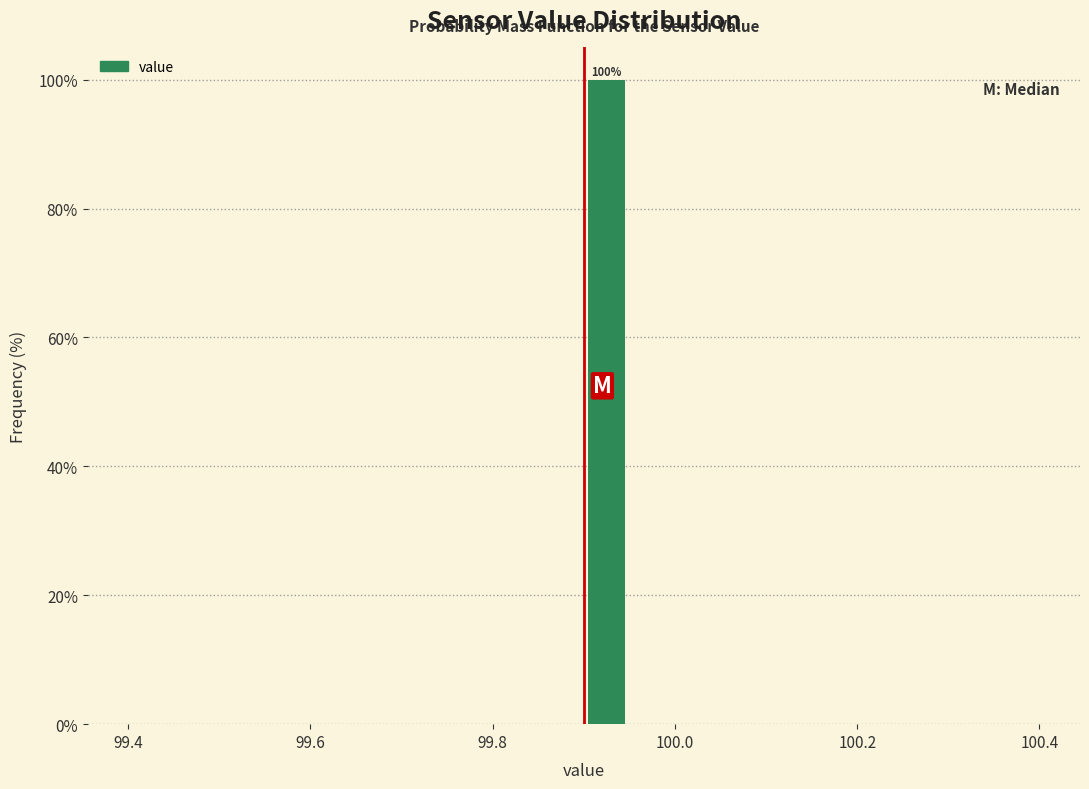

Read against the x-axis, roughly where is the centre of the tallest bar?

99.92